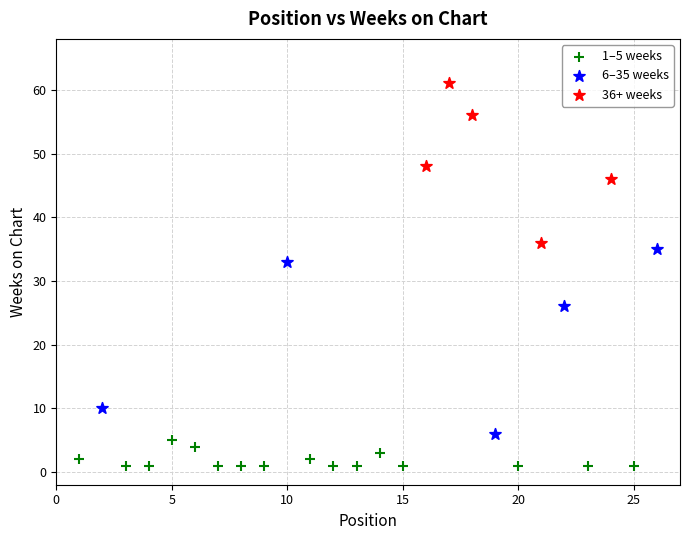

Which series has the widest spread of Y values?

6–35 weeks